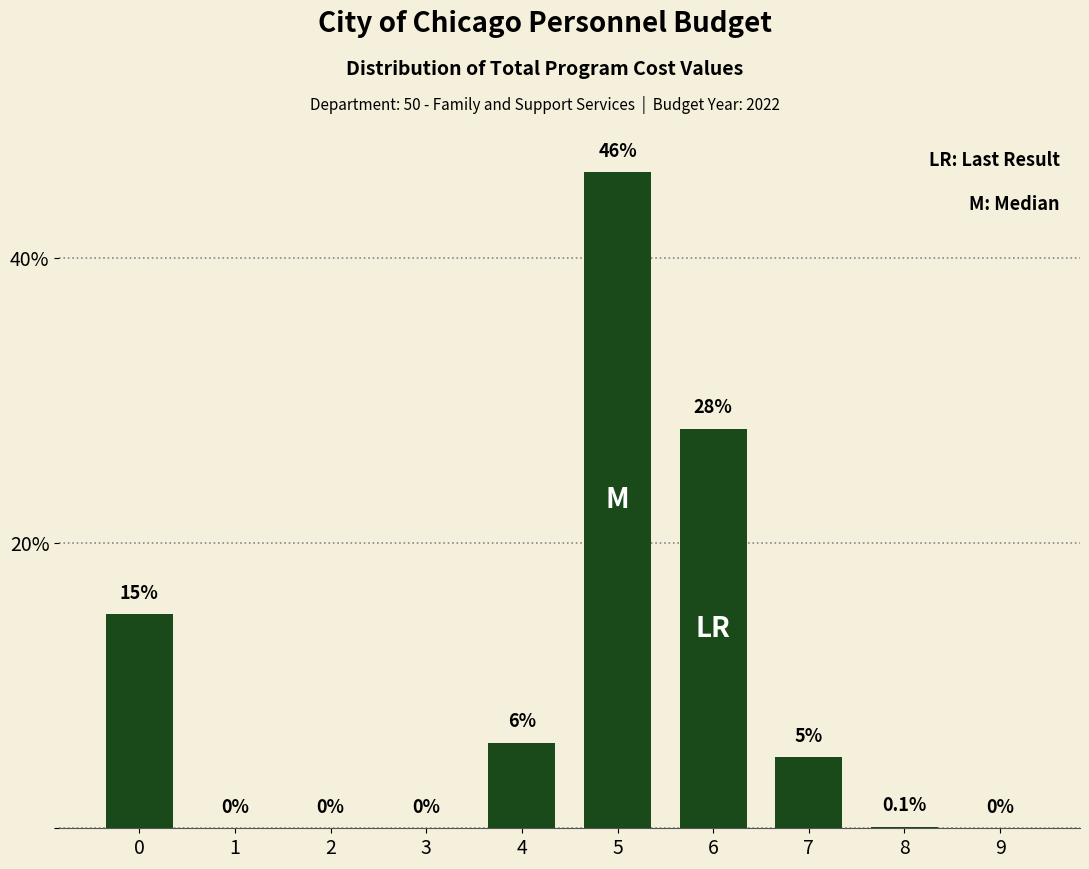

Reading right to left, list all the values displayed in this chart.

9=0.0	8=0.1	7=5.0	6=28.0	5=46.0	4=6.0	3=0.0	2=0.0	1=0.0	0=15.0